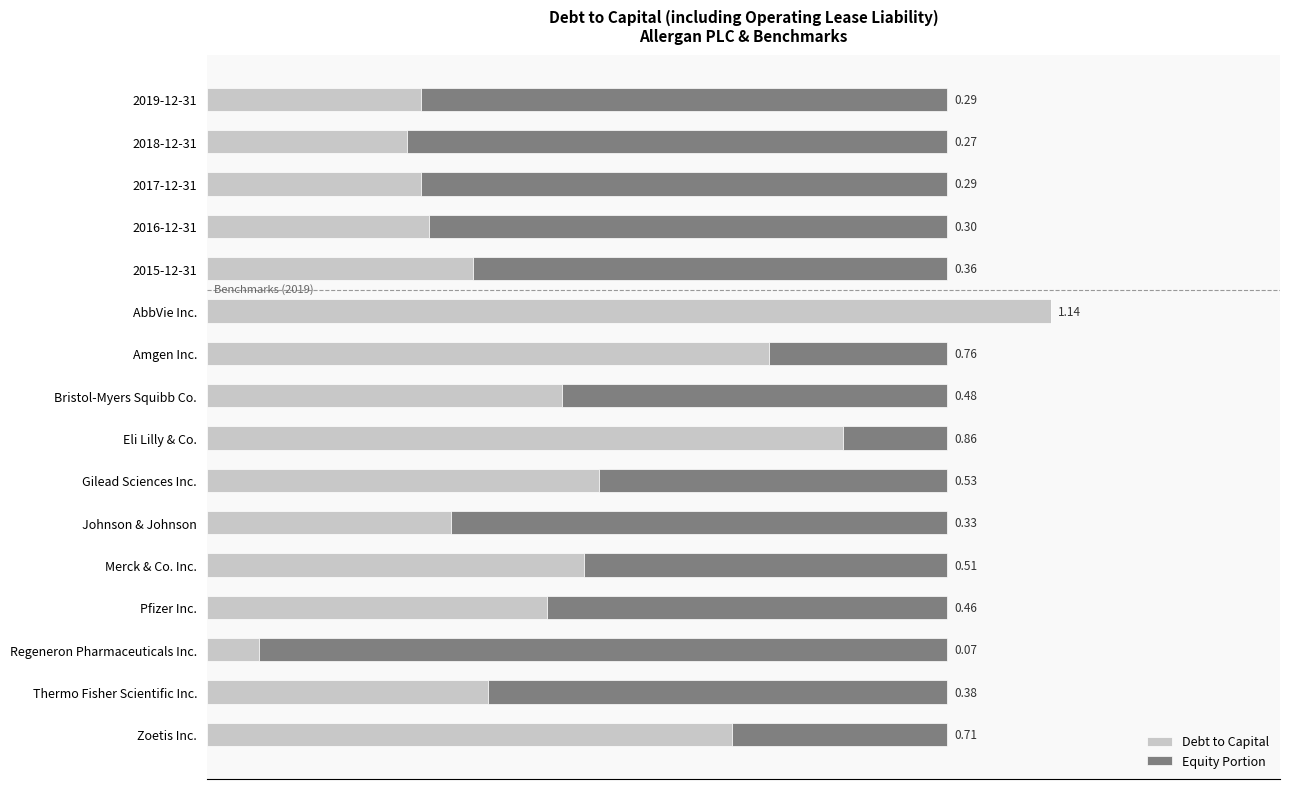

At which category is the sum across all series the highest?

AbbVie Inc.